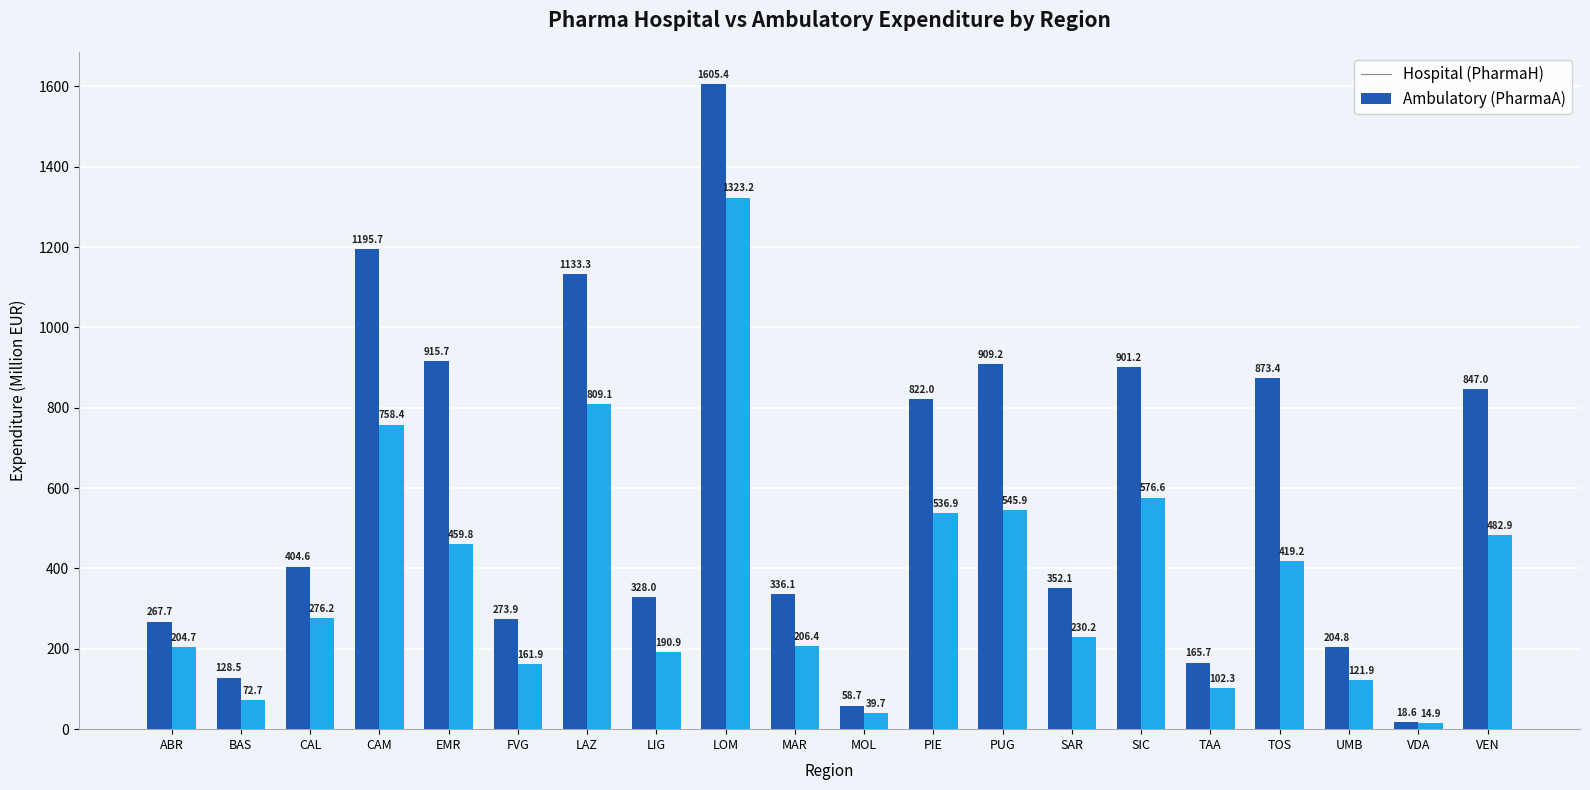

What is the total value across all series at MAR?

542.5